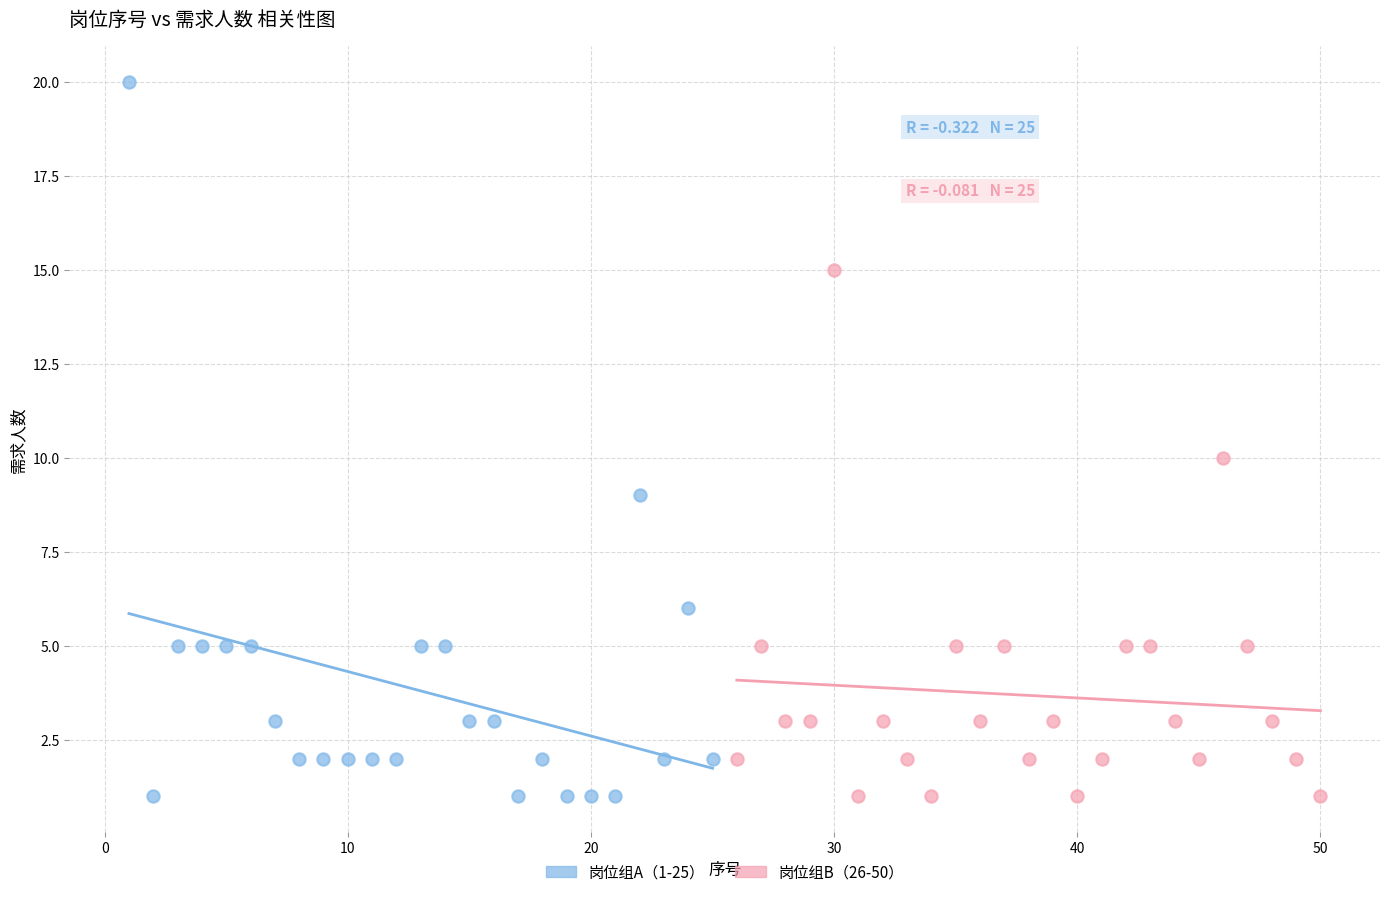

Which series reaches the maximum Y coordinate?

岗位组A（1-25）